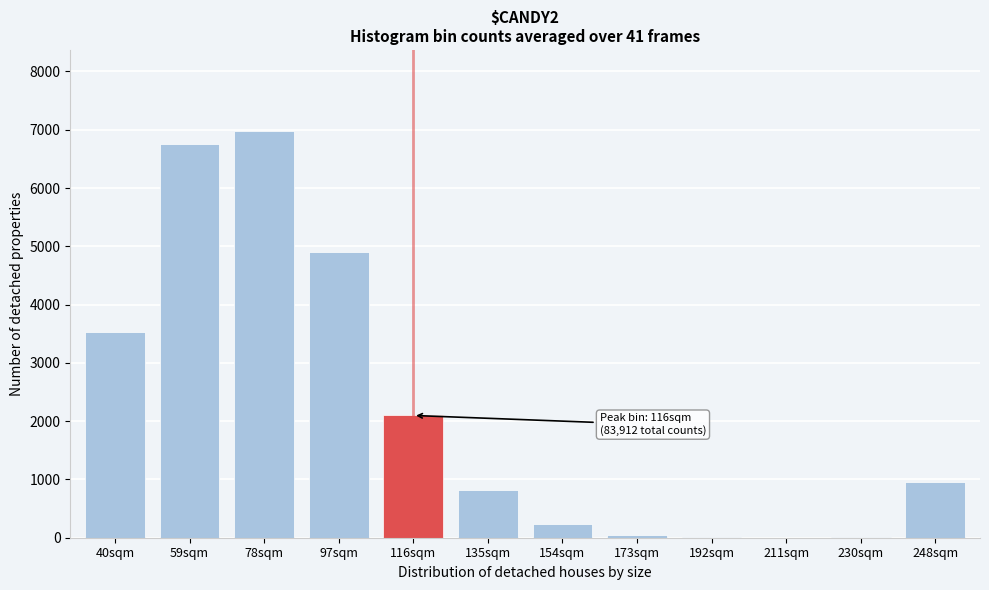

What is the sum of the values at 154sqm and 248sqm?

1180.9